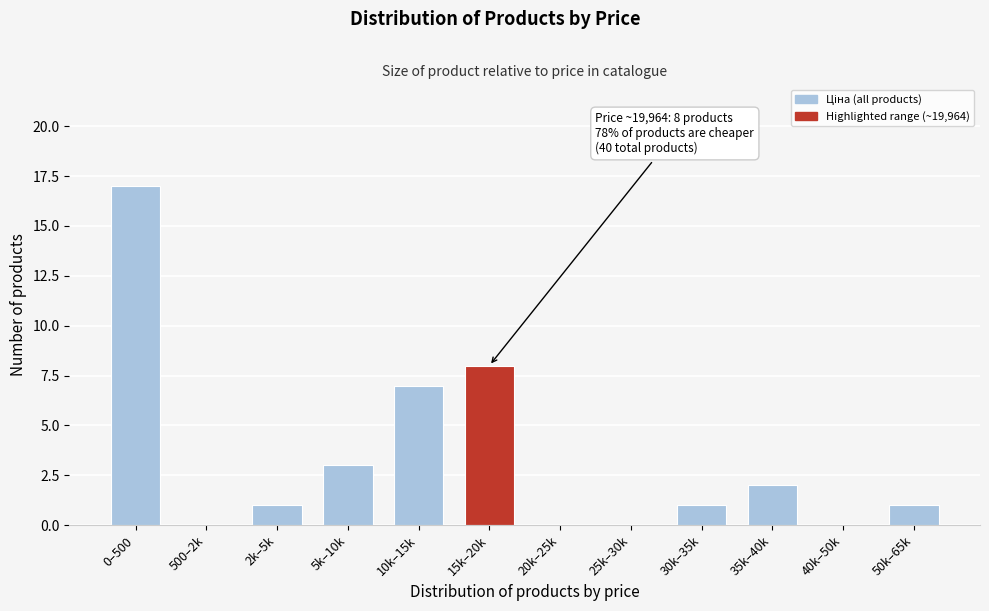

Reading left to right, list all the values displayed in this chart.

0–500=17	500–2k=0	2k–5k=1	5k–10k=3	10k–15k=7	15k–20k=8	20k–25k=0	25k–30k=0	30k–35k=1	35k–40k=2	40k–50k=0	50k–65k=1